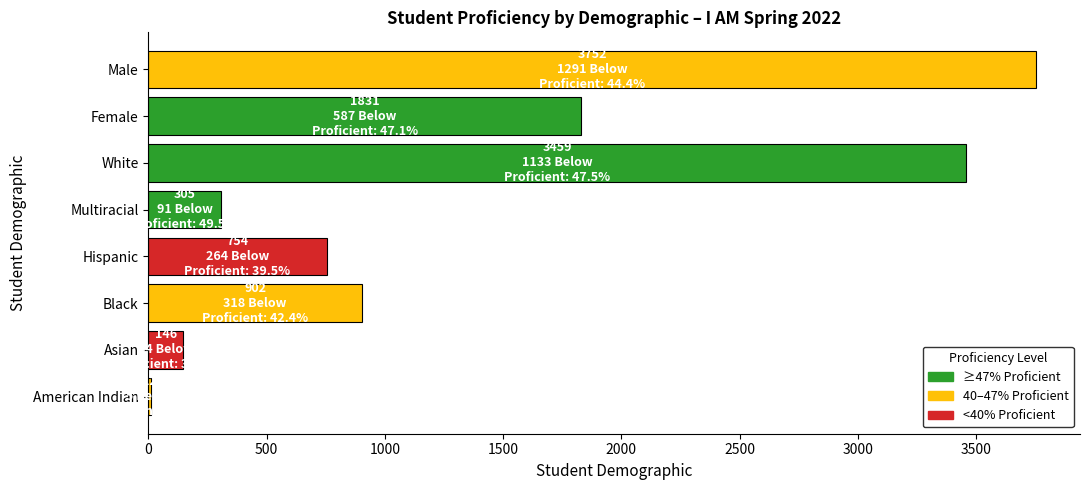

Is it true that the value at Hispanic is 754?

True